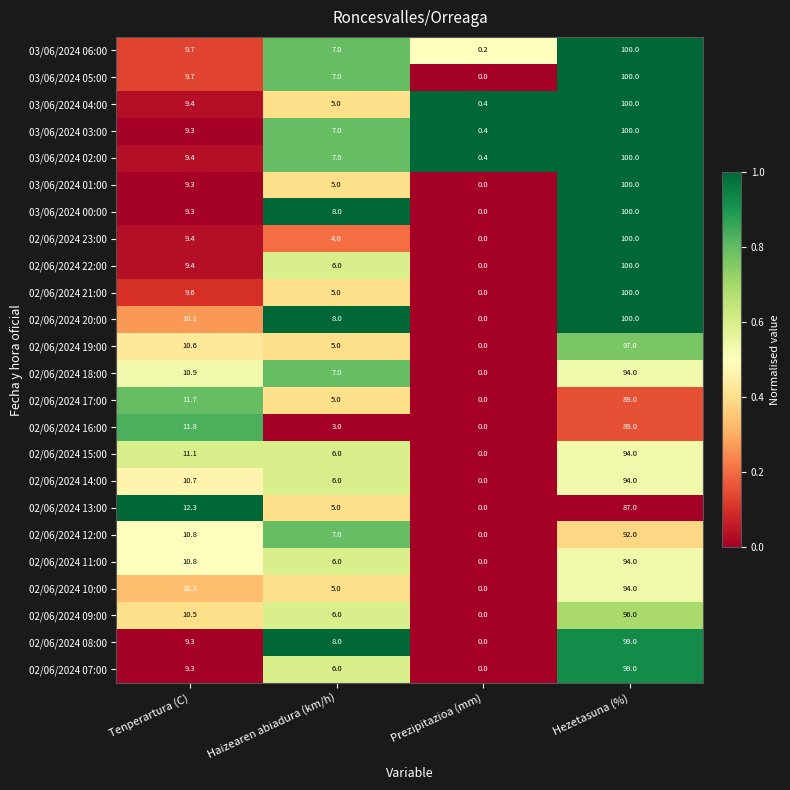

Between Tenperartura (C) and Prezipitazioa (mm), which series saw the biggest shift?

02/06/2024 13:00